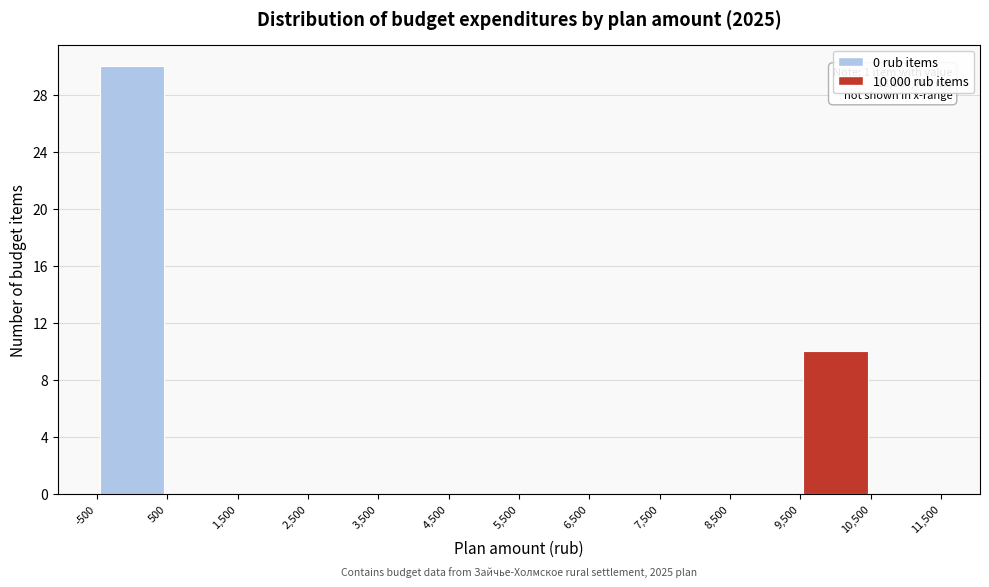

Which range on the x-axis has the tallest bar?

-500 to 500